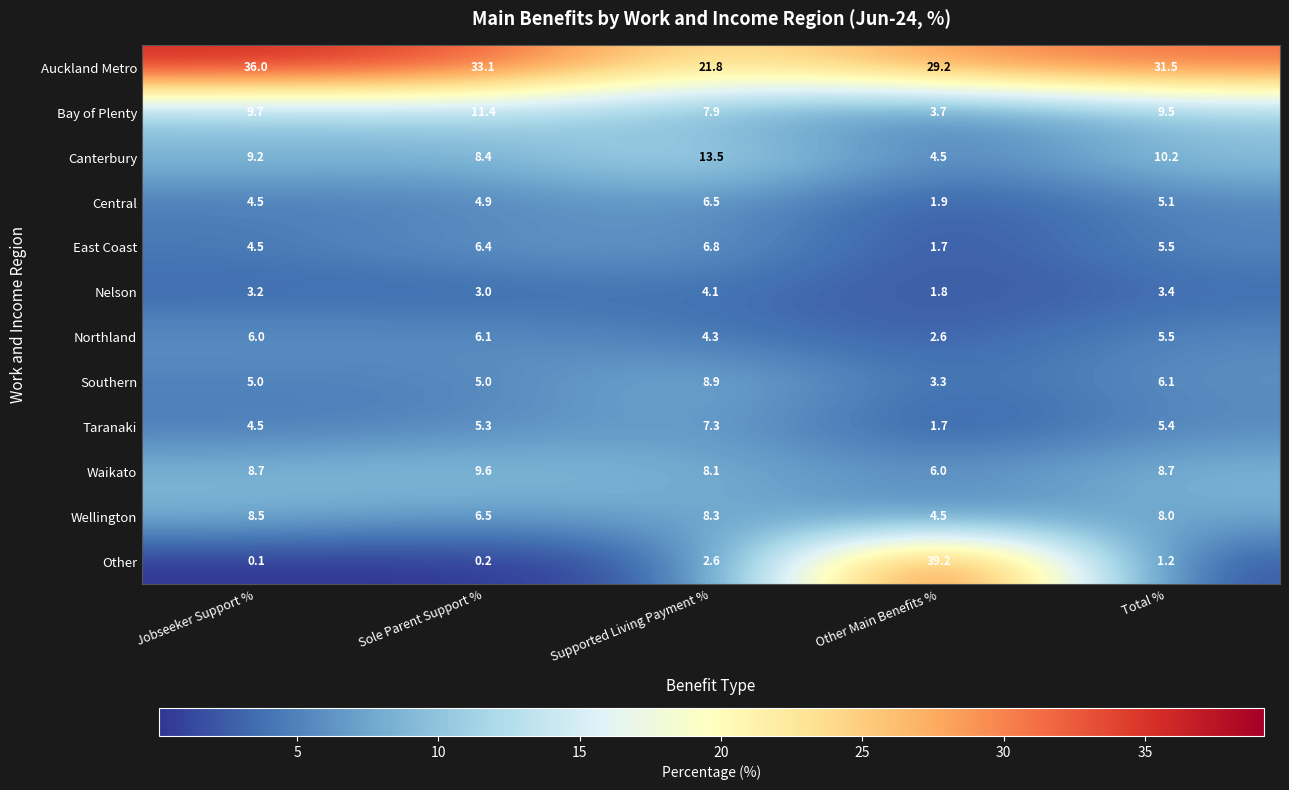

What is the maximum value for Southern?

8.9